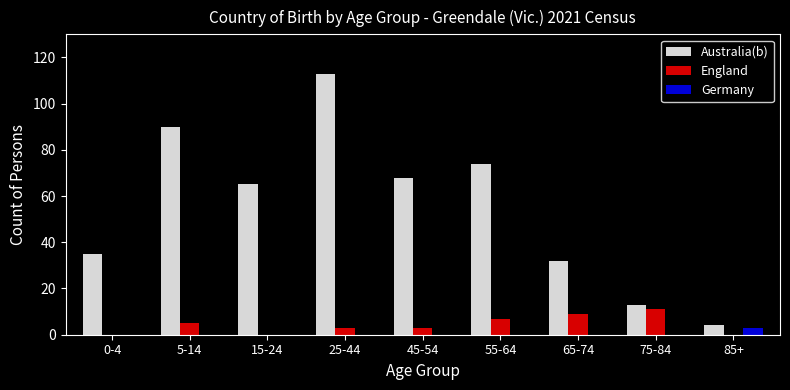

Reading right to left, transcribe all the data shown in this chart.

Australia(b): 85+=4	75-84=13	65-74=32	55-64=74	45-54=68	25-44=113	15-24=65	5-14=90	0-4=35
England: 85+=0	75-84=11	65-74=9	55-64=7	45-54=3	25-44=3	15-24=0	5-14=5	0-4=0
Germany: 85+=3	75-84=0	65-74=0	55-64=0	45-54=0	25-44=0	15-24=0	5-14=0	0-4=0